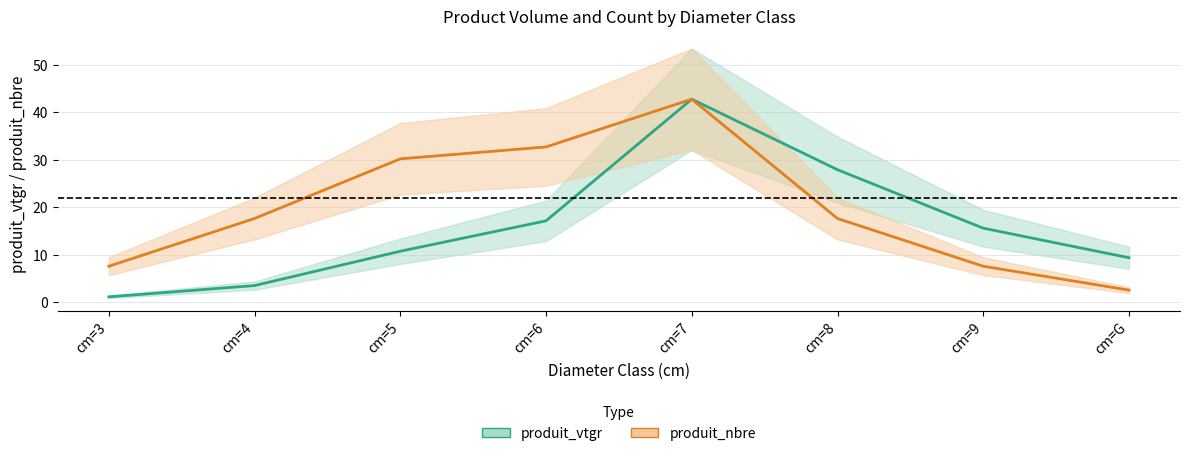

At how many categories does at least one series exceed 35?

1